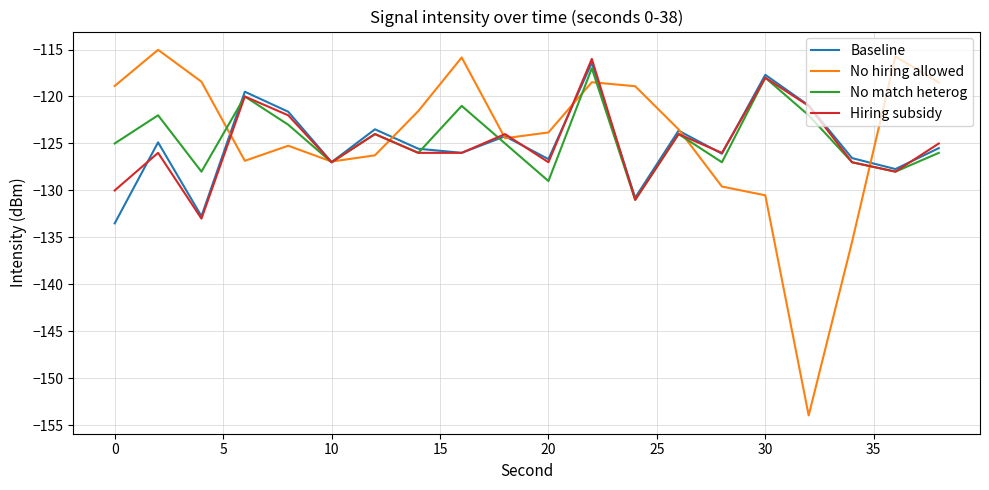

What is the highest value of the No hiring allowed series?

-115.0